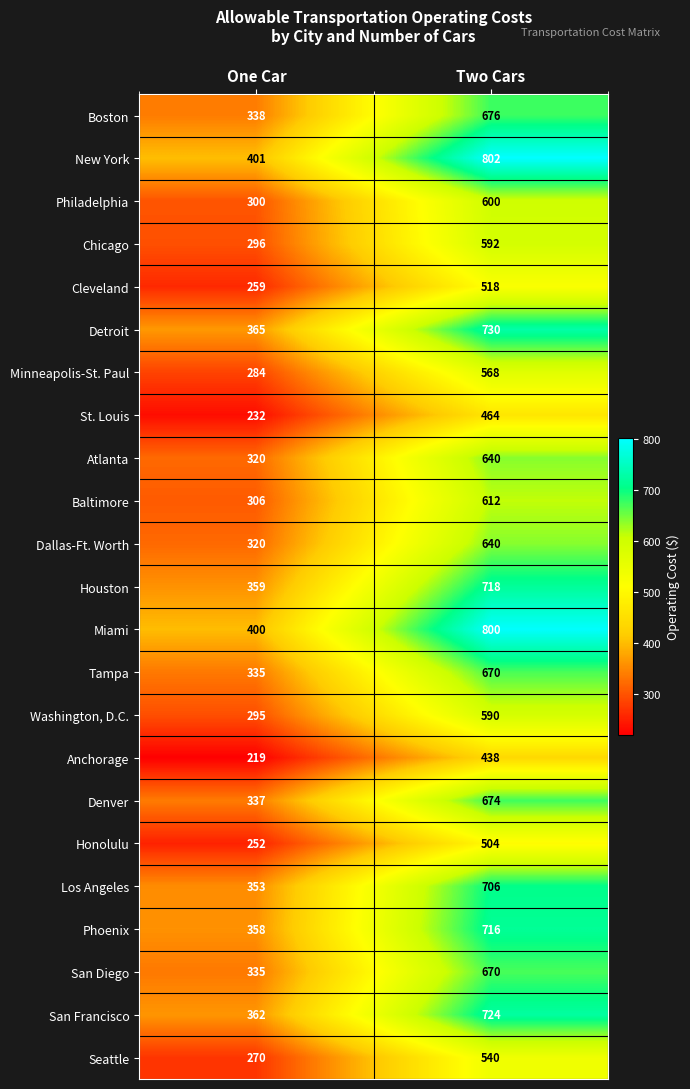

Read the Philadelphia value at Two Cars, to the nearest 50.

600